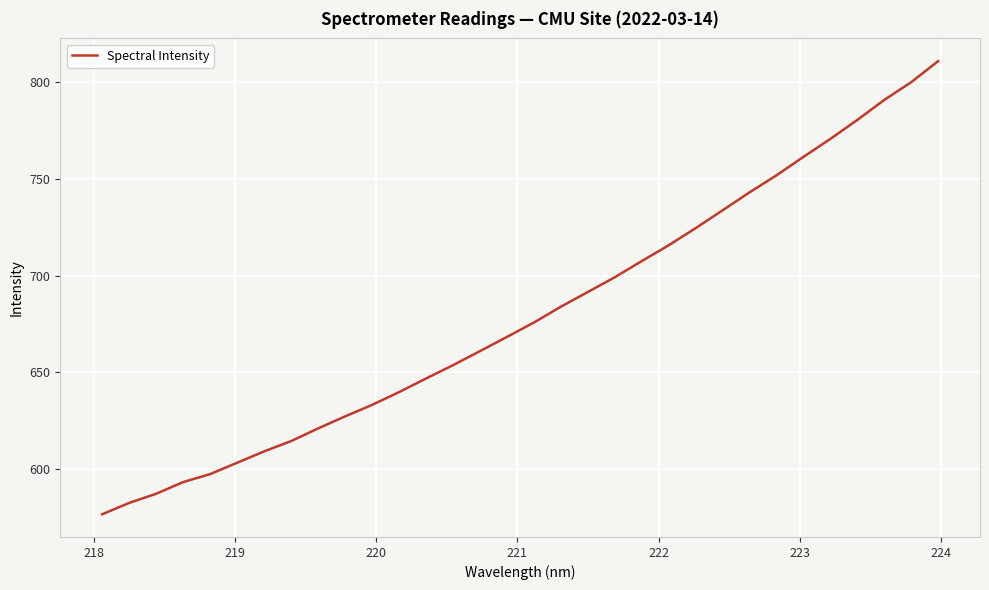

What is the maximum value shown in the chart?

810.8